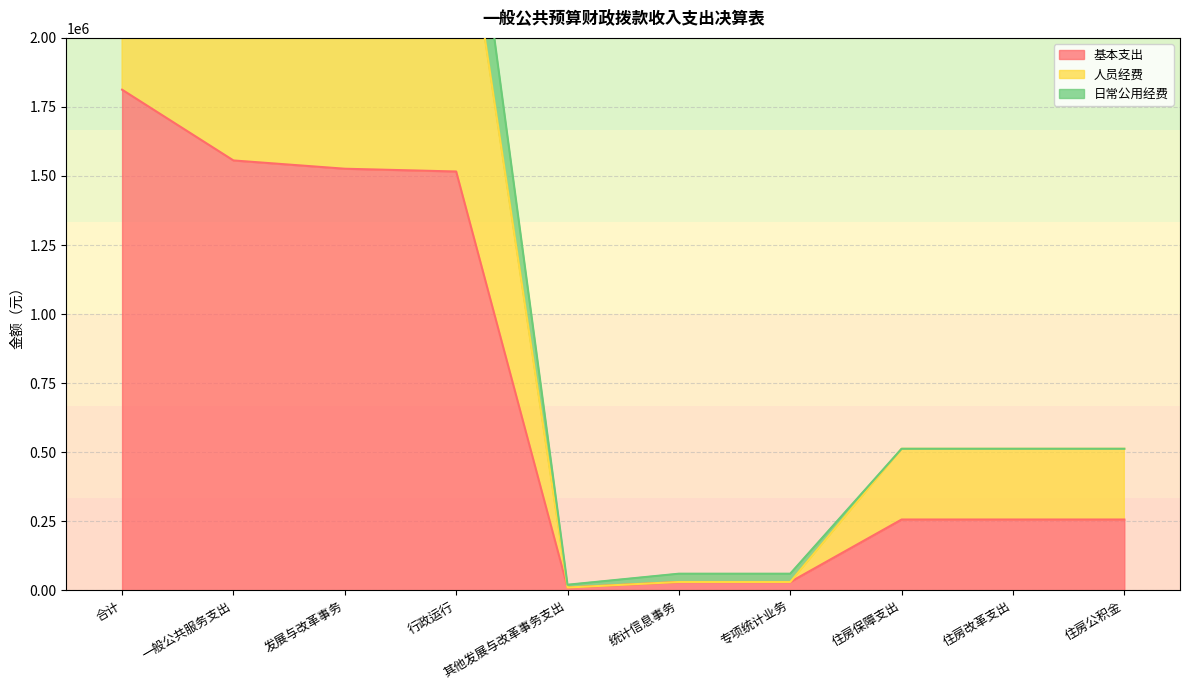

Where does the 基本支出 series first go above 256156?

合计